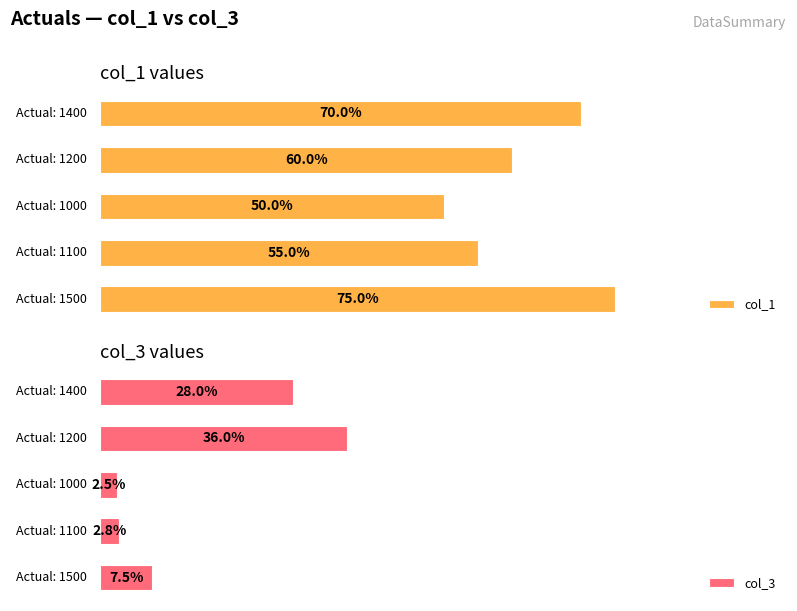

How many values in the col_1 series exceed 1200000?

2